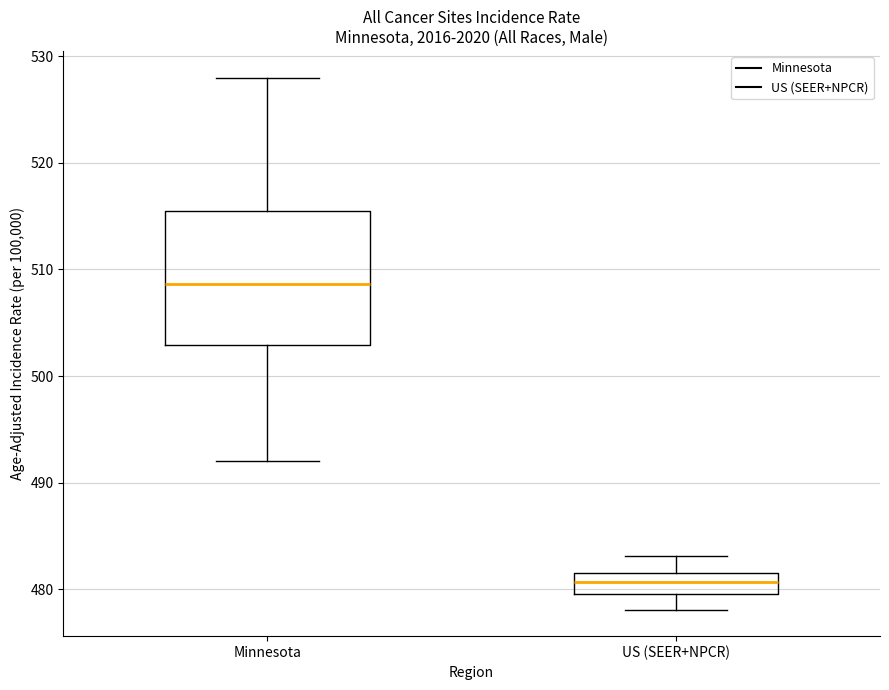

Which box has the lowest median line?

US (SEER+NPCR)